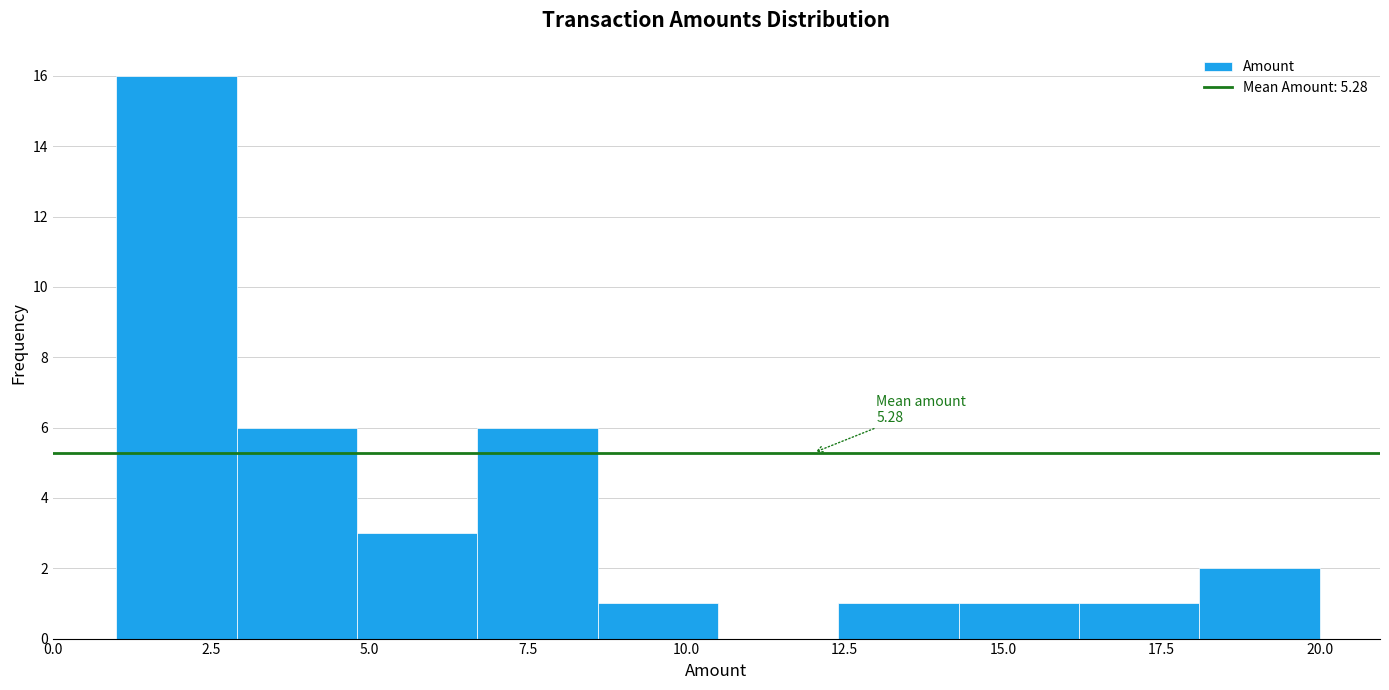

Around what value on the x-axis is the tallest bar? Give the approximate position of its centre, as read against the axis.

2.0